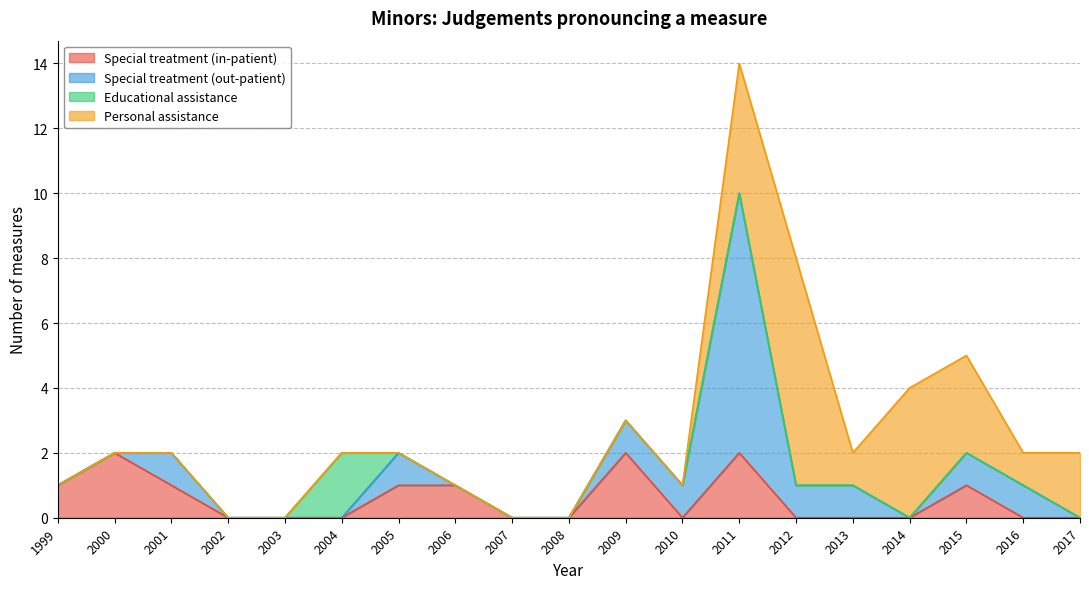

Does the chart display data point markers on the line(s)?

No